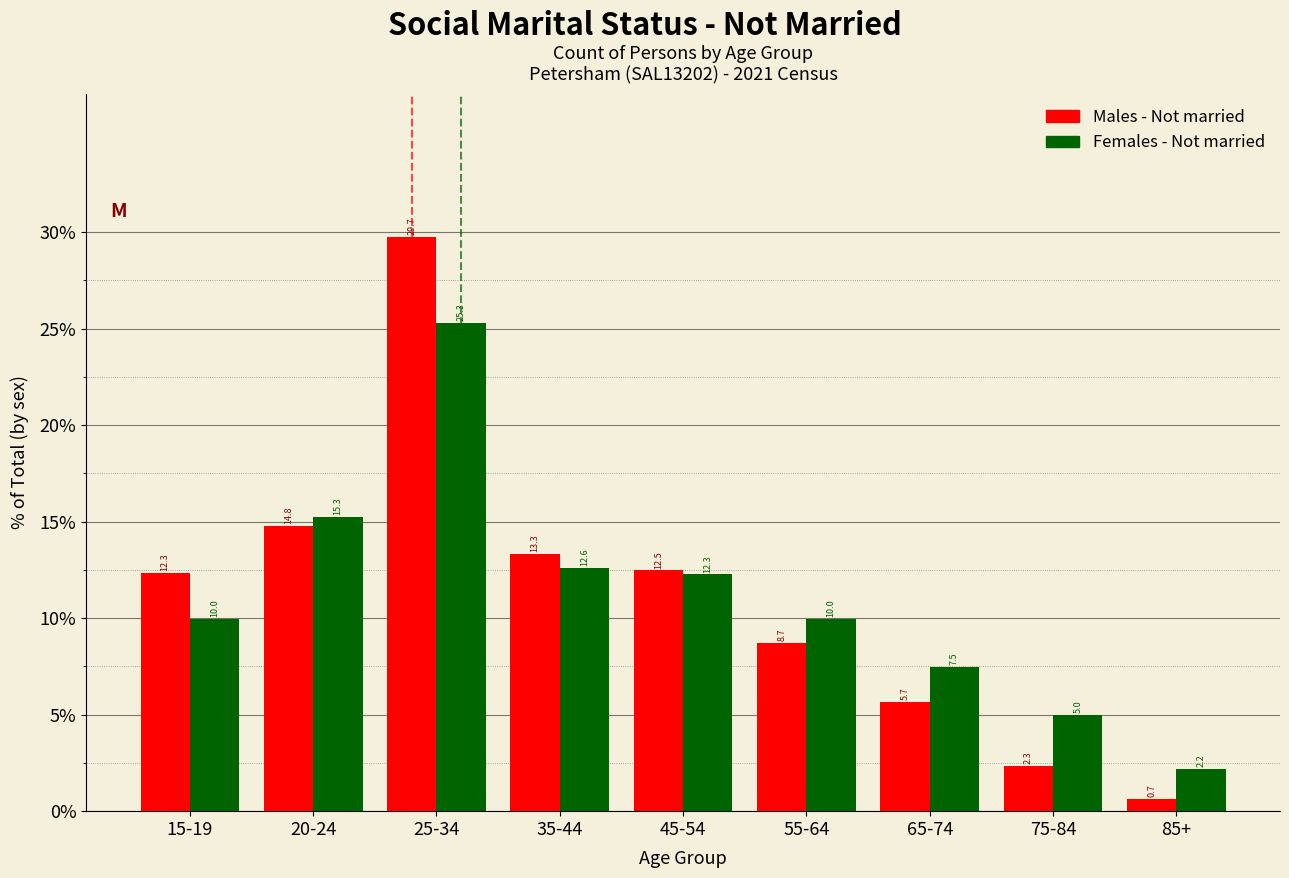

Reading left to right, list all the values displayed in this chart.

Males - Not married: 15-19=12.3	20-24=14.8	25-34=29.7	35-44=13.3	45-54=12.5	55-64=8.7	65-74=5.7	75-84=2.3	85+=0.7
Females - Not married: 15-19=10.0	20-24=15.3	25-34=25.3	35-44=12.6	45-54=12.3	55-64=10.0	65-74=7.5	75-84=5.0	85+=2.2